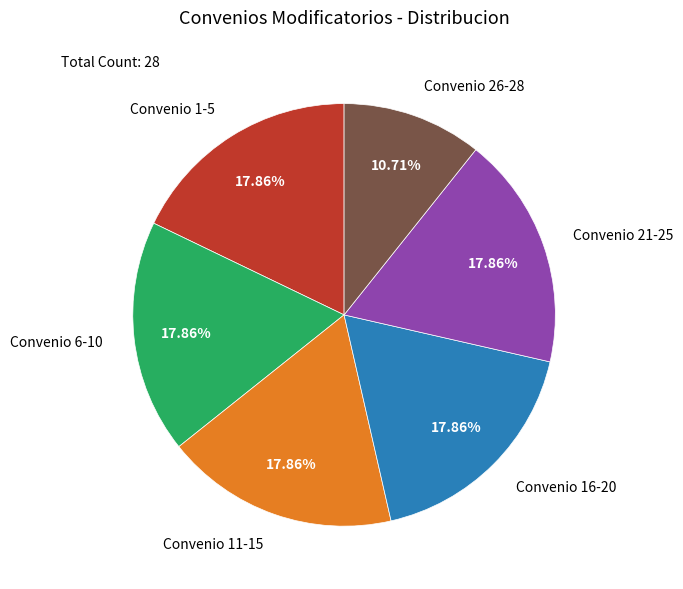

To the nearest percent, what is the difference between the largest and smallest slice percentages?

7%